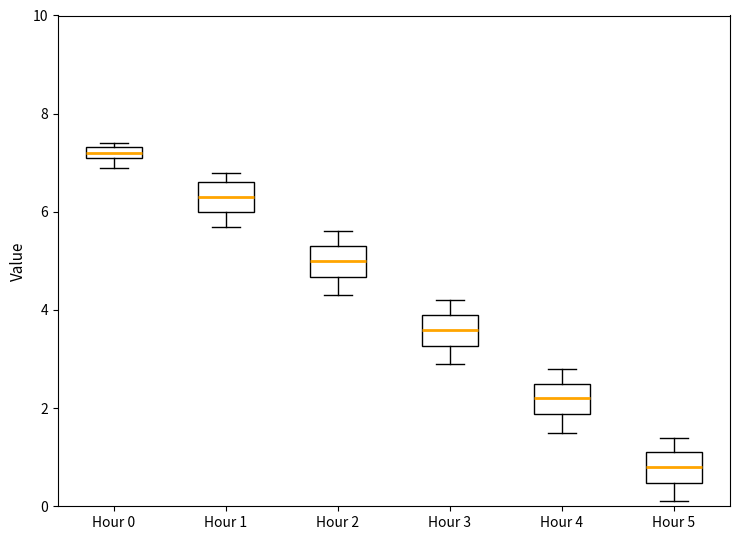

Which box's median line is the highest?

Hour 0